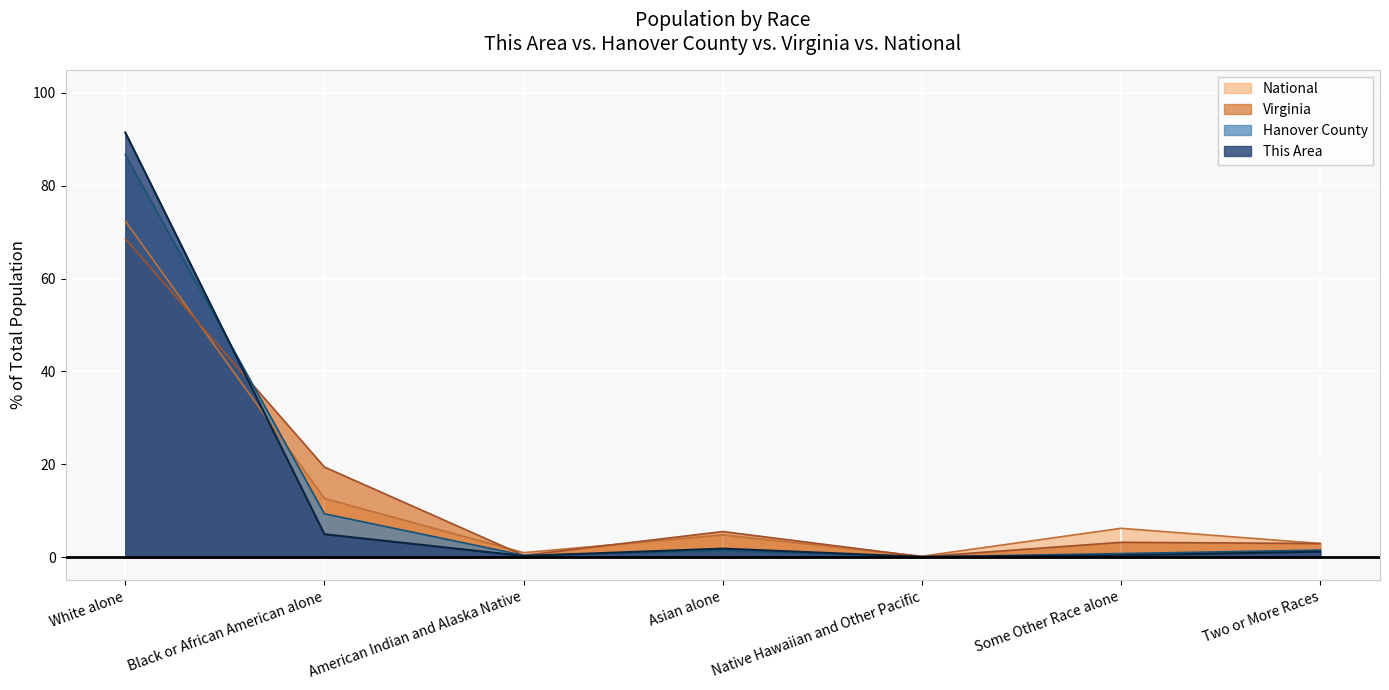

In Hanover County, how many points are higher than both neighbors (excluding endpoints)?

1